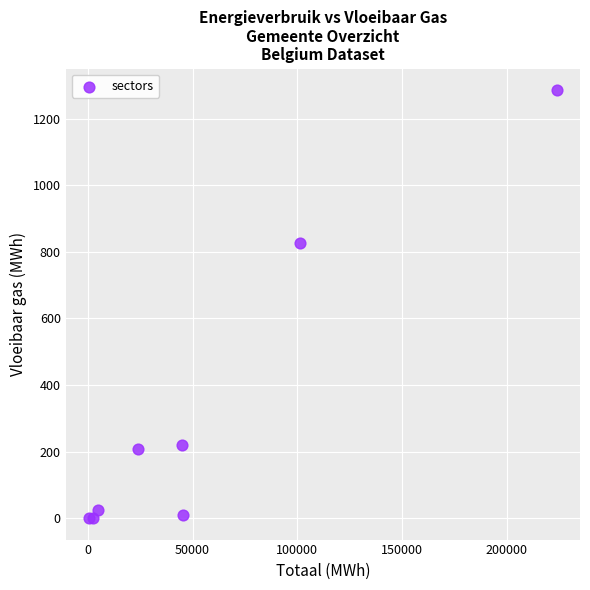

What Y value in the scatter plot is closest to 643?

826.9